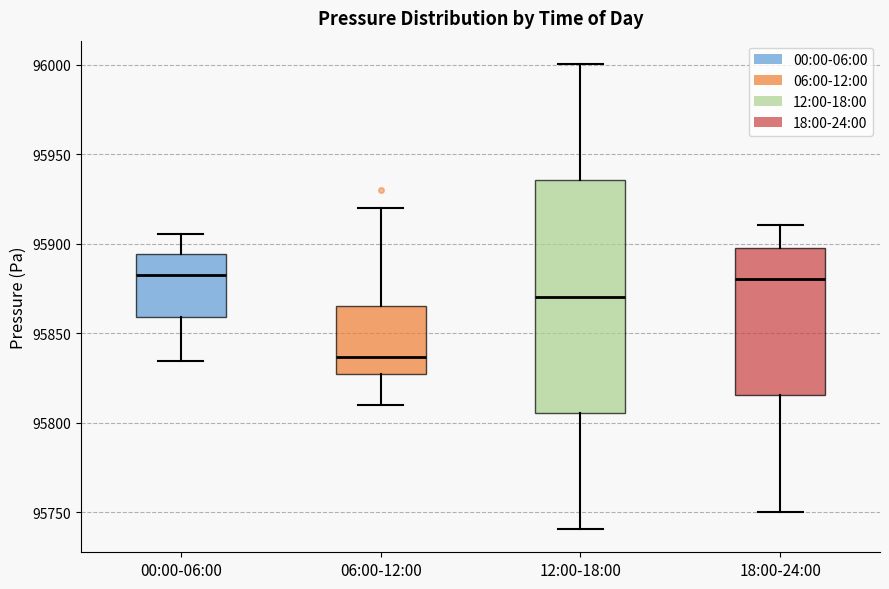

Where does the median line of the box for 12:00-18:00 sit on the y-axis? The values are not printed on the chart, so give them approximately, as read against the axis.

95870